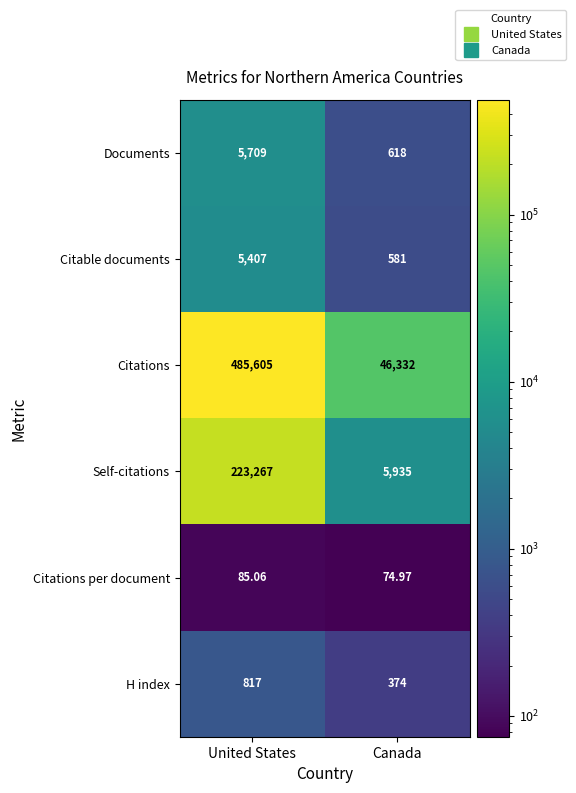

Count the number of data series in this chart.

6